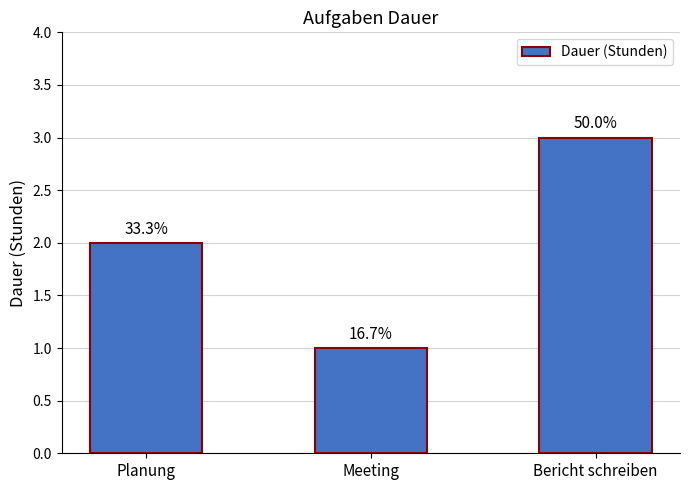

What position from the left is Meeting?

2